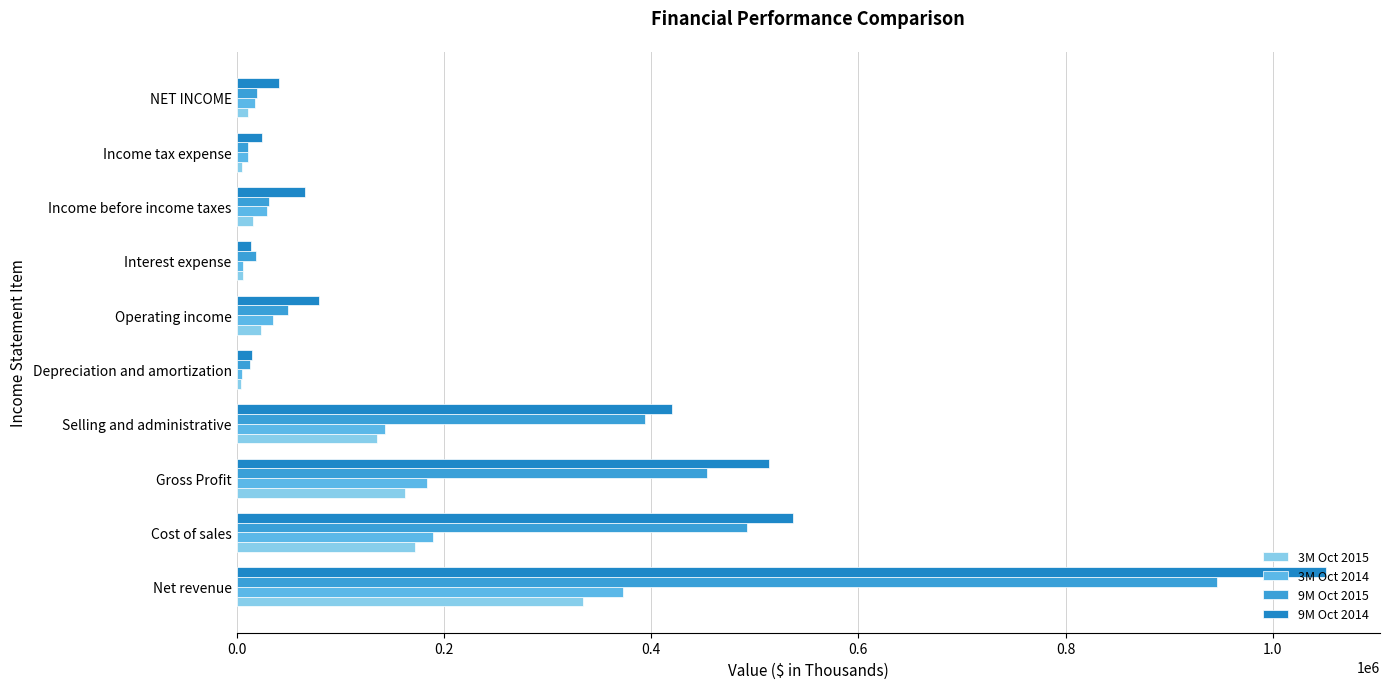

What is the sum of all 9M Oct 2014 values?

2761002